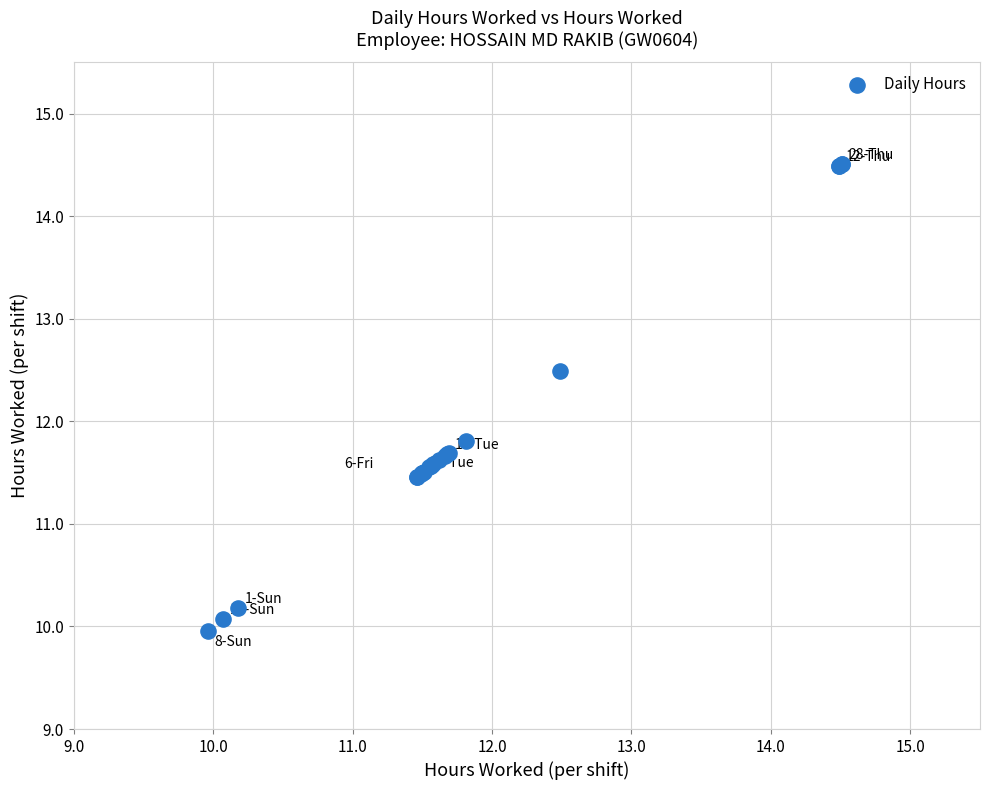

What Y value in the scatter plot is closest to 12?

11.8